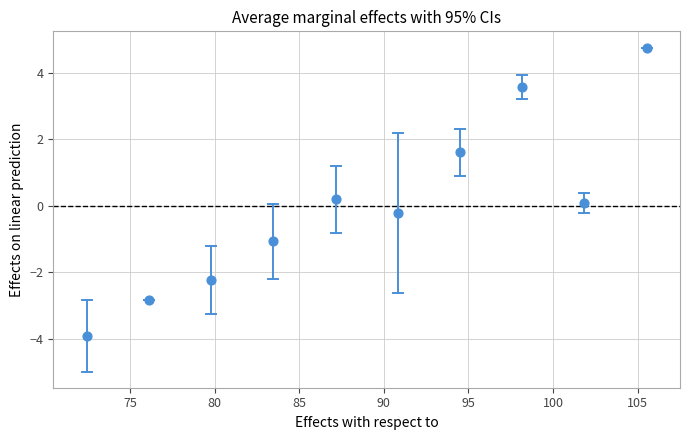

What is the average X value?

89.0